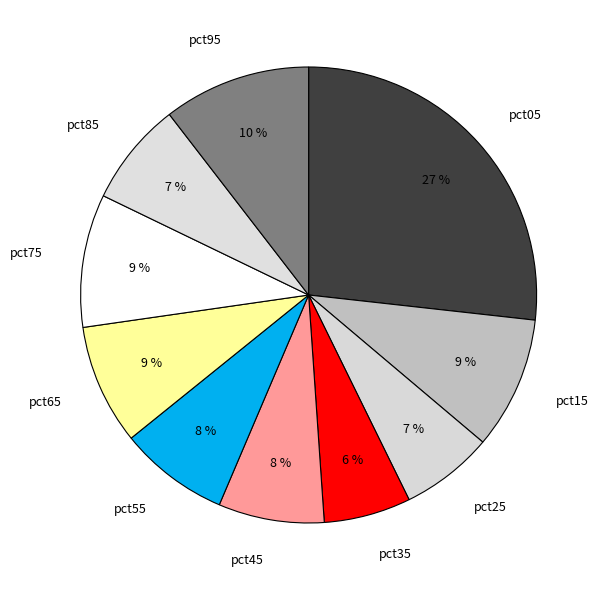

The pct65 slice represents 9% of the pie. True or false?

True